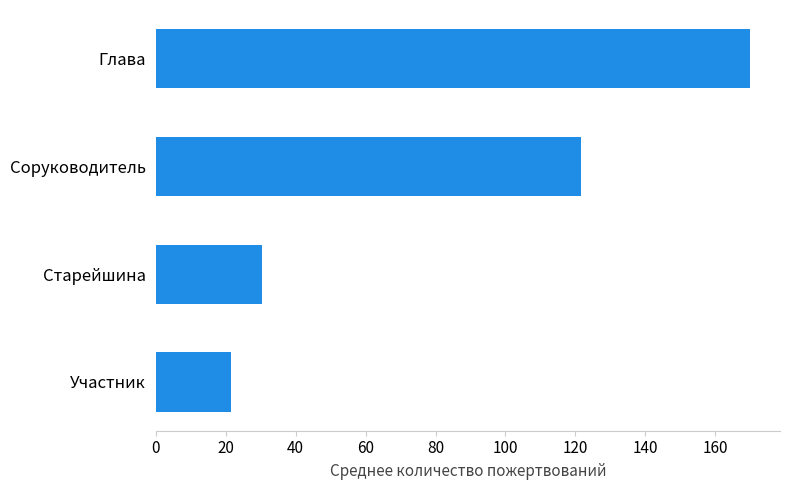

Where is the data nearest to the value 95?

Соруководитель